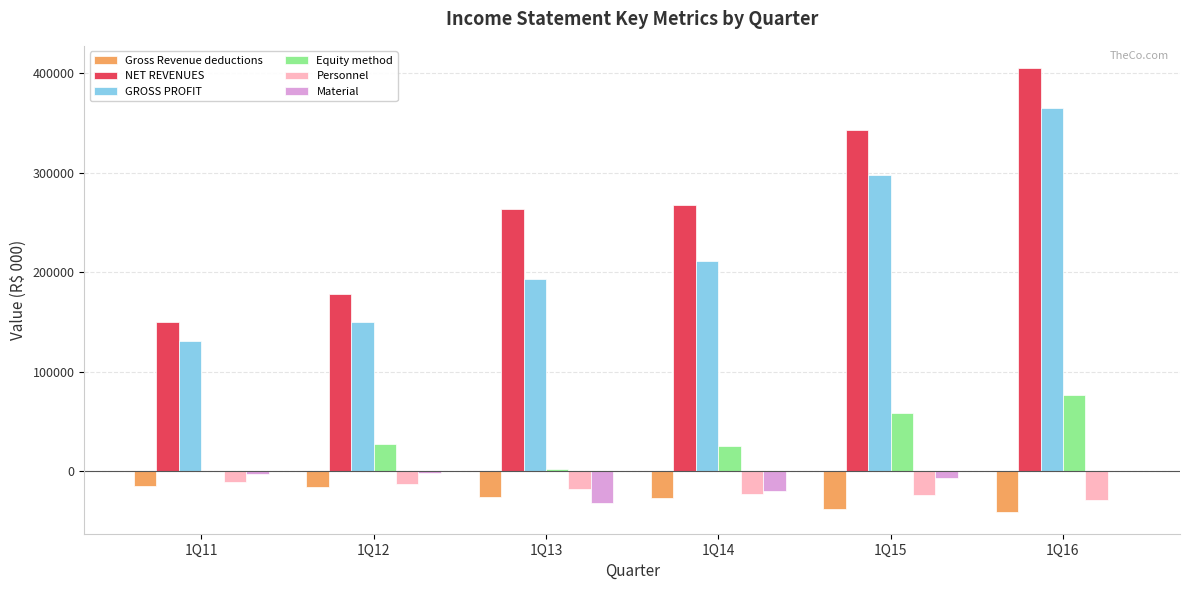

Which series changed the most between 1Q12 and 1Q13?

NET REVENUES